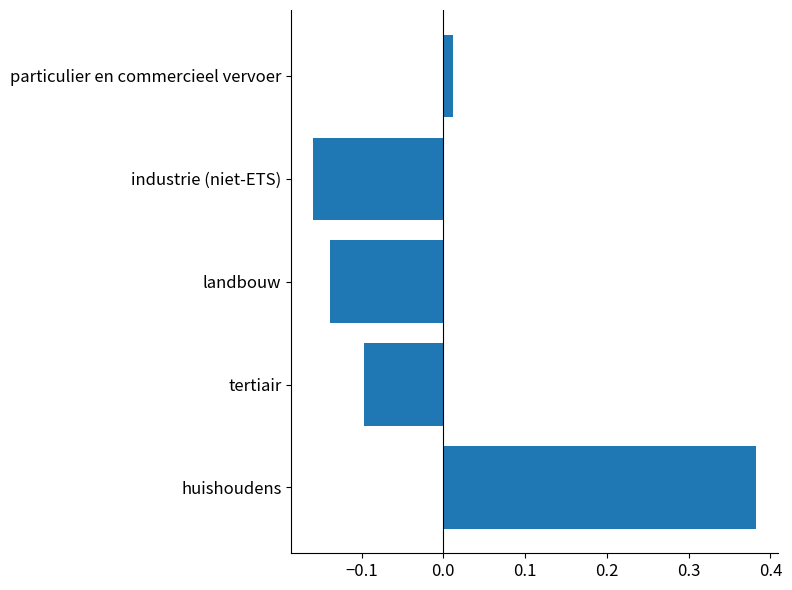

The chart shows a value of -0.1 at industrie (niet-ETS). True or false?

False